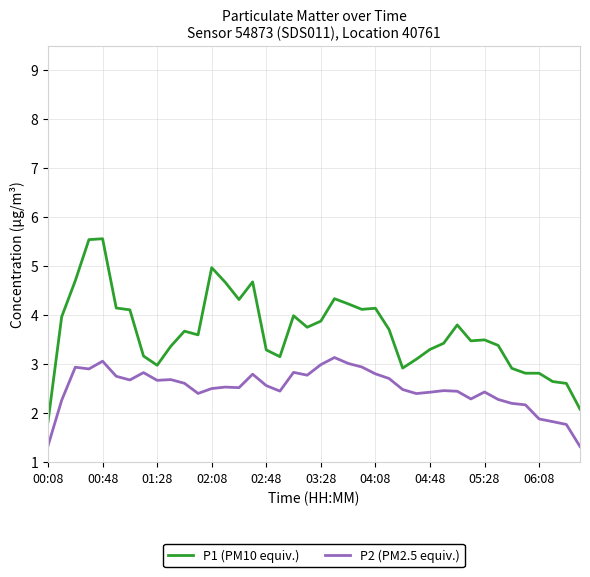

True or false: P1 (PM10 equiv.) and P2 (PM2.5 equiv.) intersect in this chart.

False